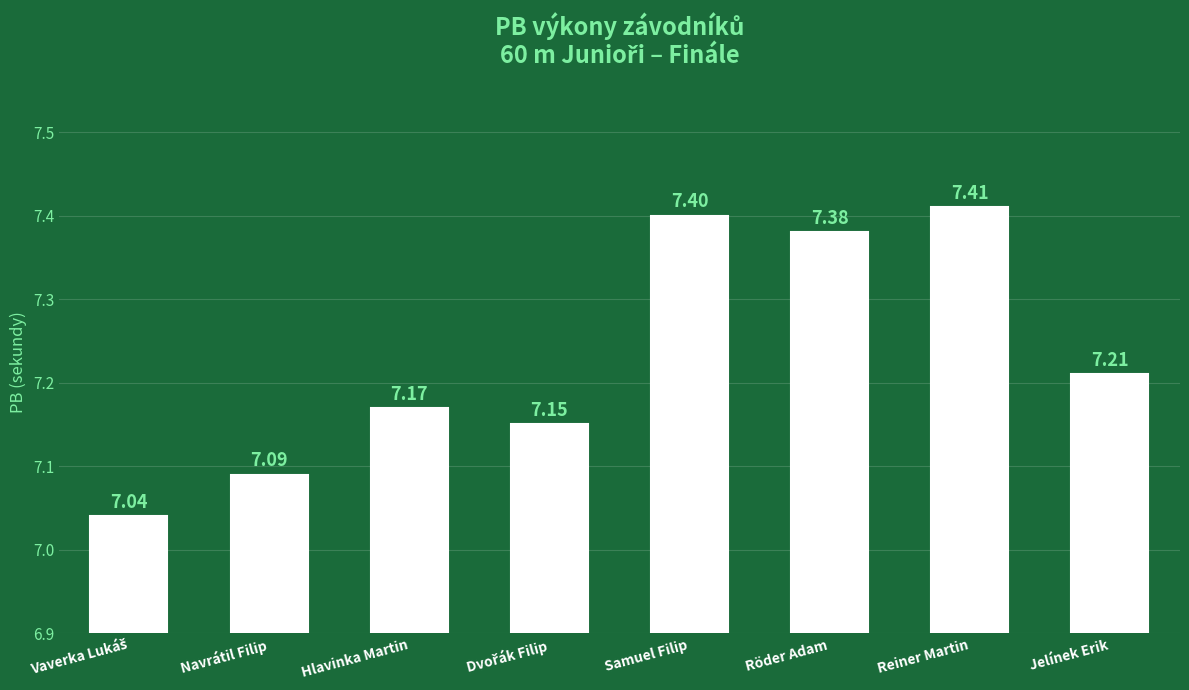

What is the difference between the second highest and minimum values?

0.4